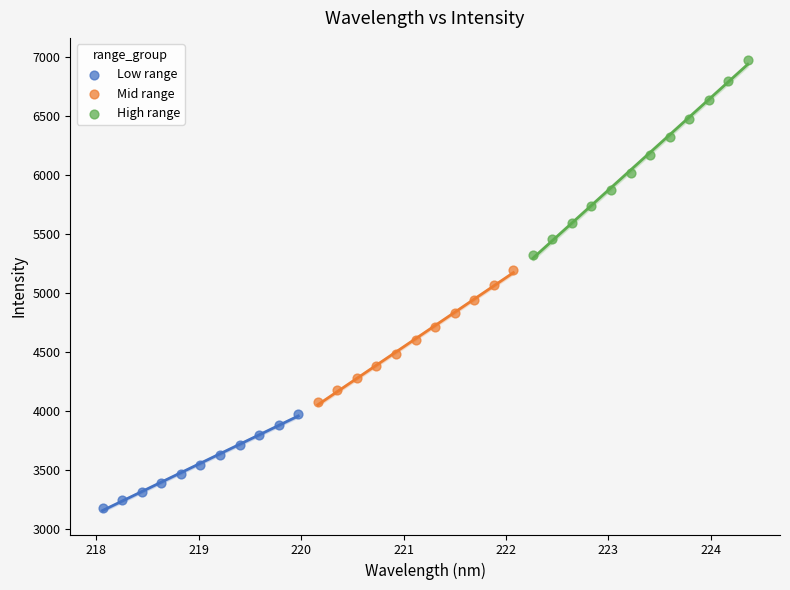

What are all the series names shown in the legend?

Low range, Mid range, High range